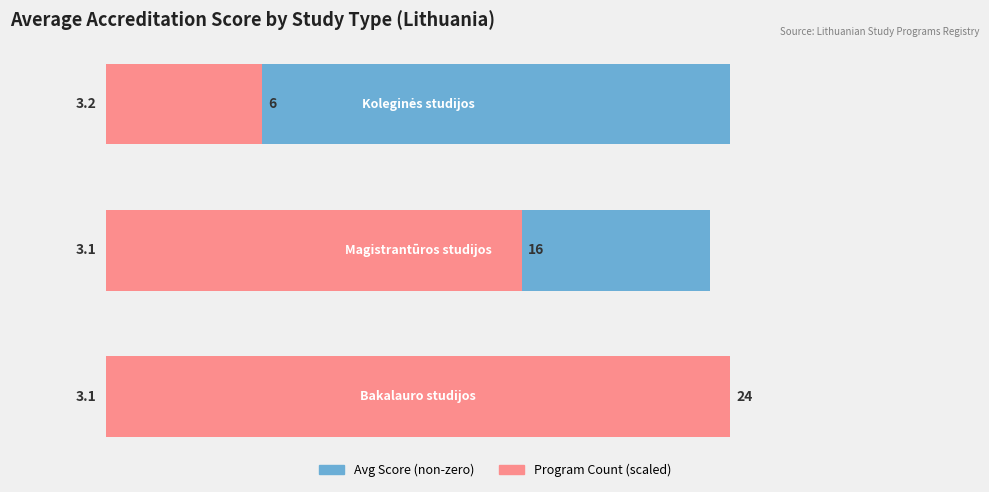

Is it true that Count equals 2.1 at 0?

False